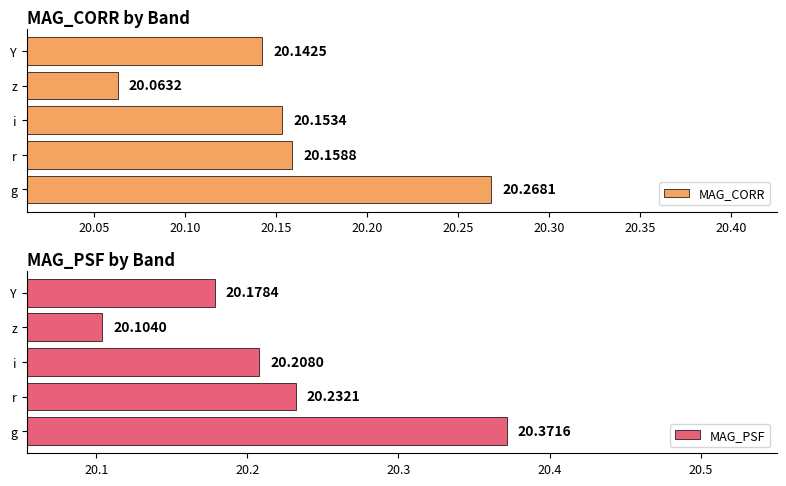

What is the sum of the MAG_CORR values at Y and i?

40.3